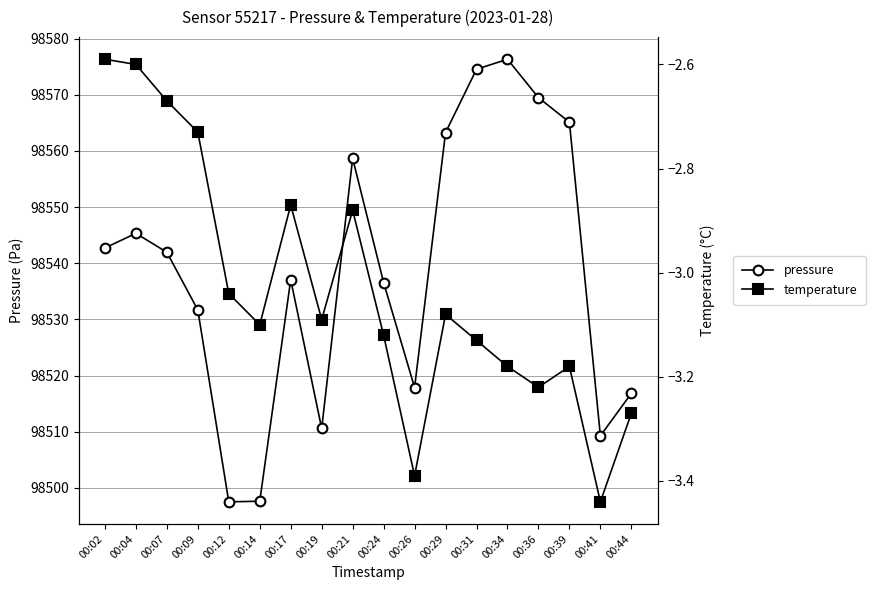

Reading left to right, what are all the values shown in this chart?

pressure: 98542.7	98545.3	98542.0	98531.7	98497.5	98497.6	98537.1	98510.6	98558.7	98536.6	98517.9	98563.3	98574.6	98576.3	98569.5	98565.1	98509.3	98516.8
temperature: -2.6	-2.6	-2.7	-2.7	-3.0	-3.1	-2.9	-3.1	-2.9	-3.1	-3.4	-3.1	-3.1	-3.2	-3.2	-3.2	-3.4	-3.3